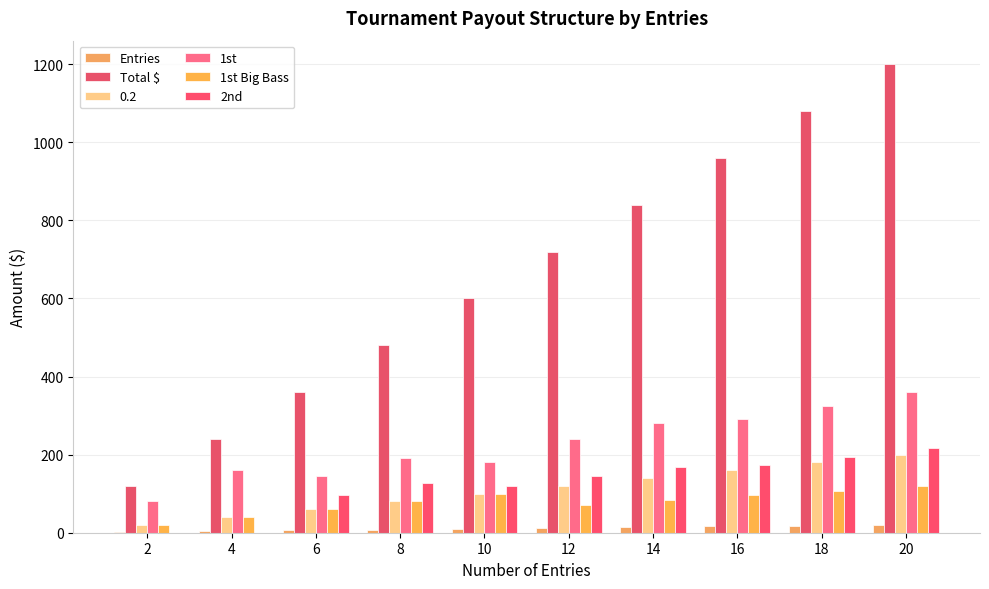

How many data points does each series have?

10